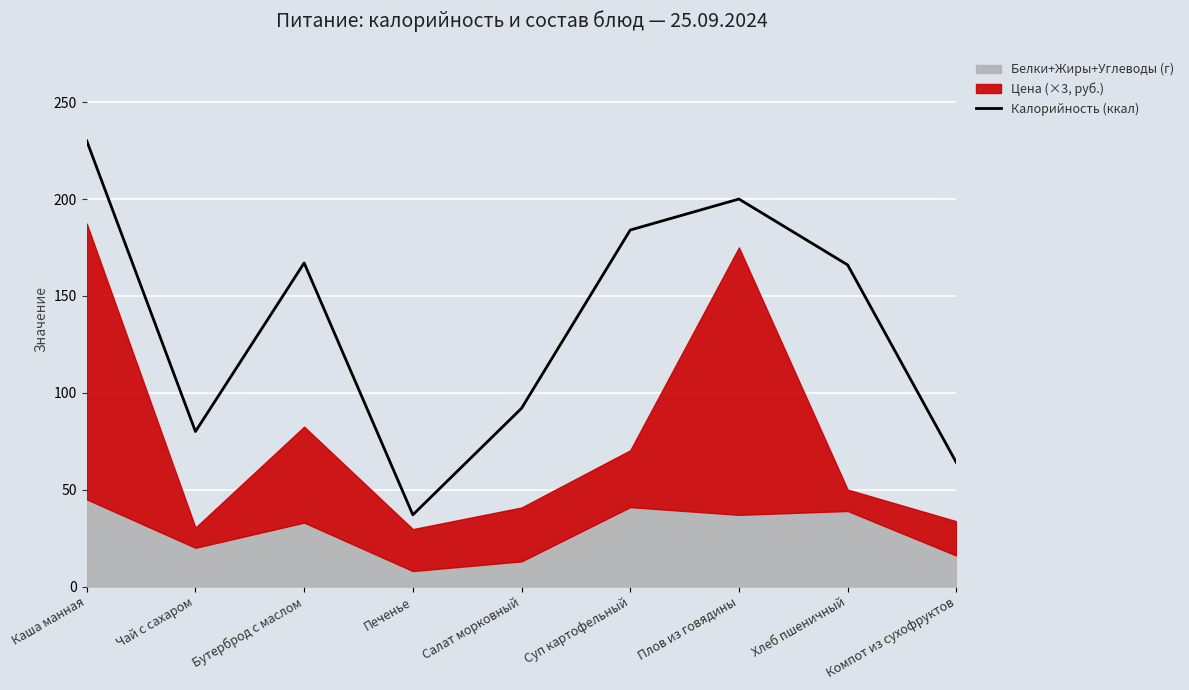

List the labels in order of value, largest first.

Каша манная, Плов из говядины, Суп картофельный, Бутерброд с маслом, Хлеб пшеничный, Салат морковный, Чай с сахаром, Компот из сухофруктов, Печенье